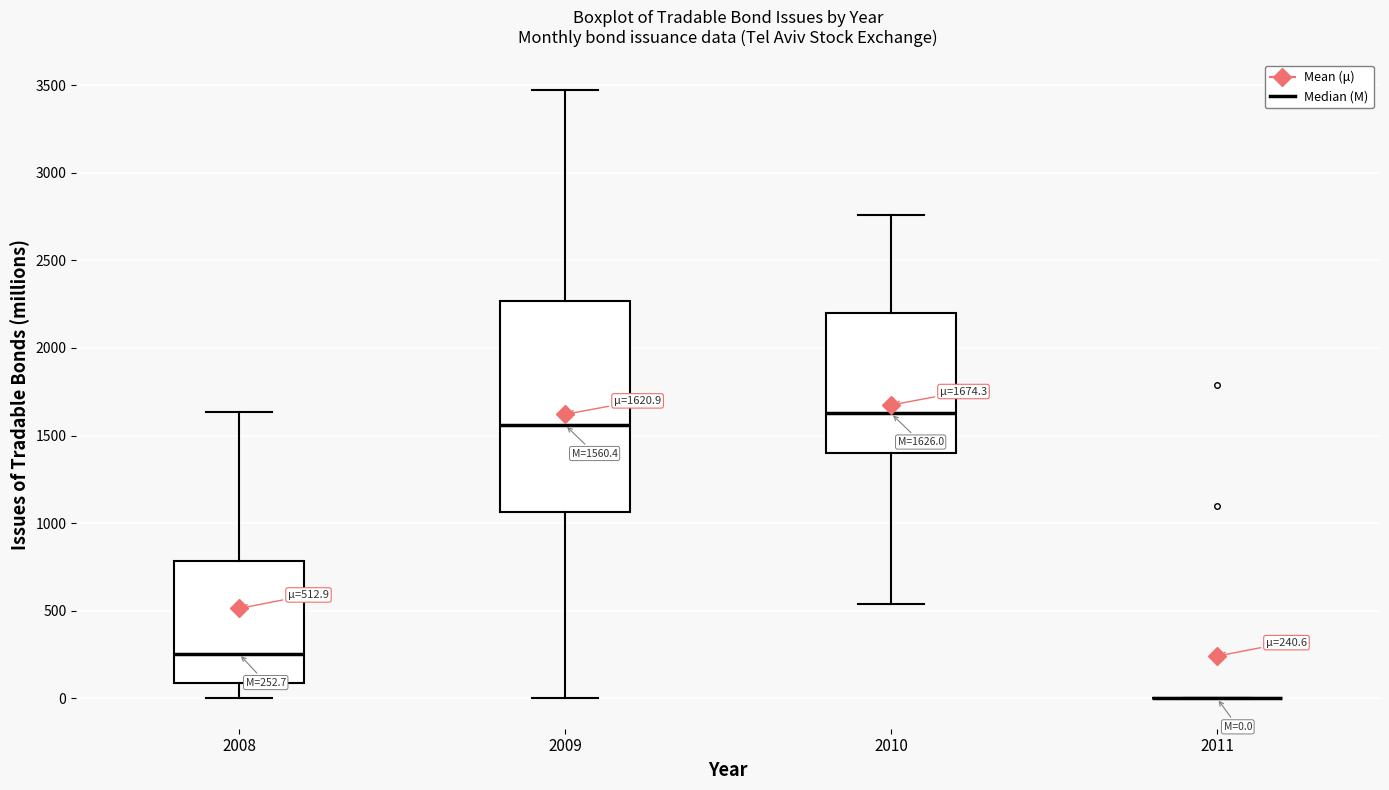

Comparing the boxes themselves (not the whiskers), which one is the tallest?

2009